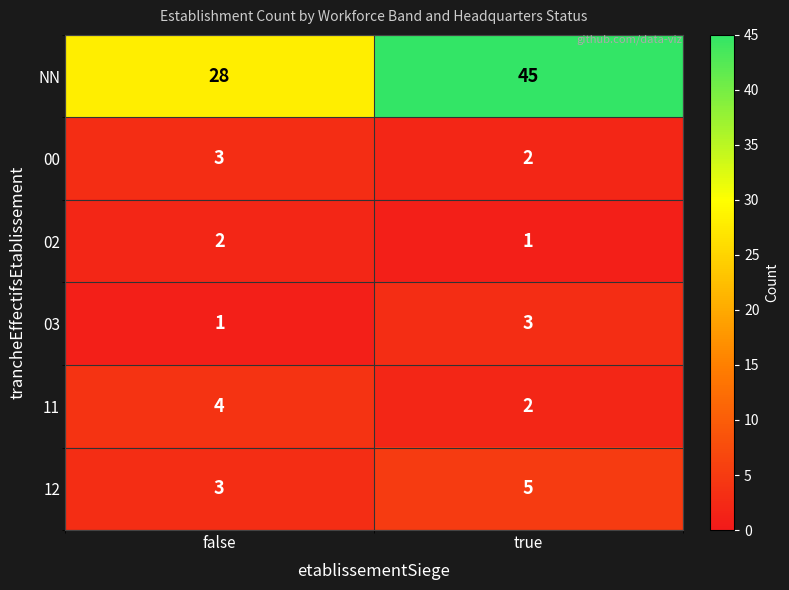

Reading left to right, transcribe all the data shown in this chart.

NN: 28	45
00: 3	2
02: 2	1
03: 1	3
11: 4	2
12: 3	5